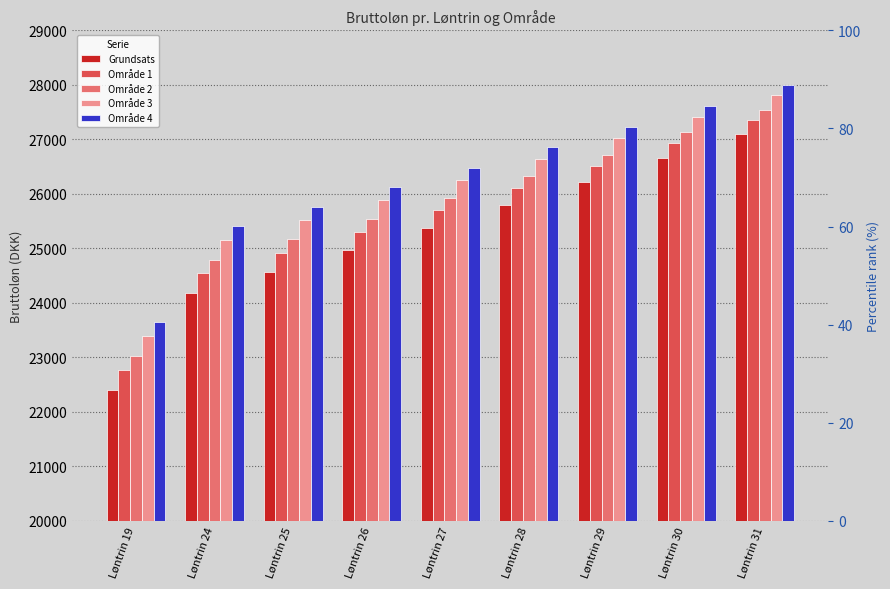

Is the value of Område 1 at Løntrin 19 greater than the value of Område 3 at Løntrin 29?

No